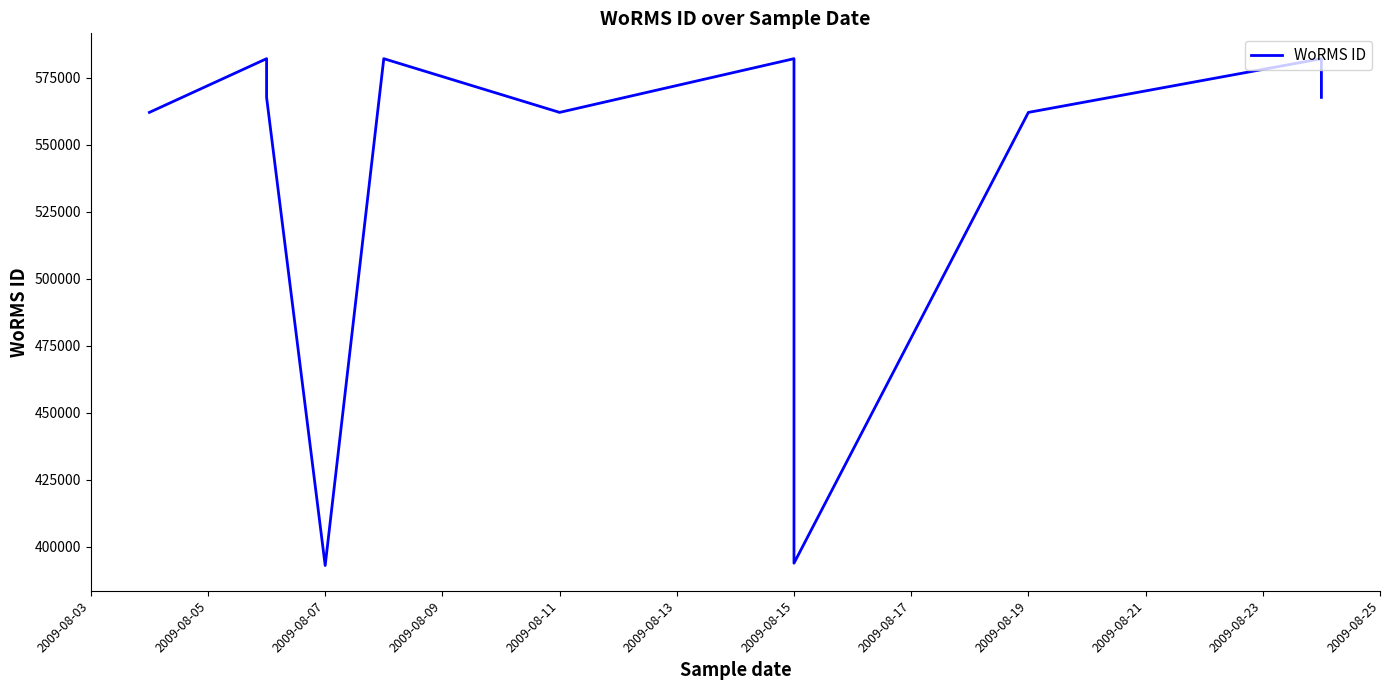

What is the change in value from 2009-08-03 to 2009-08-05?

+20038